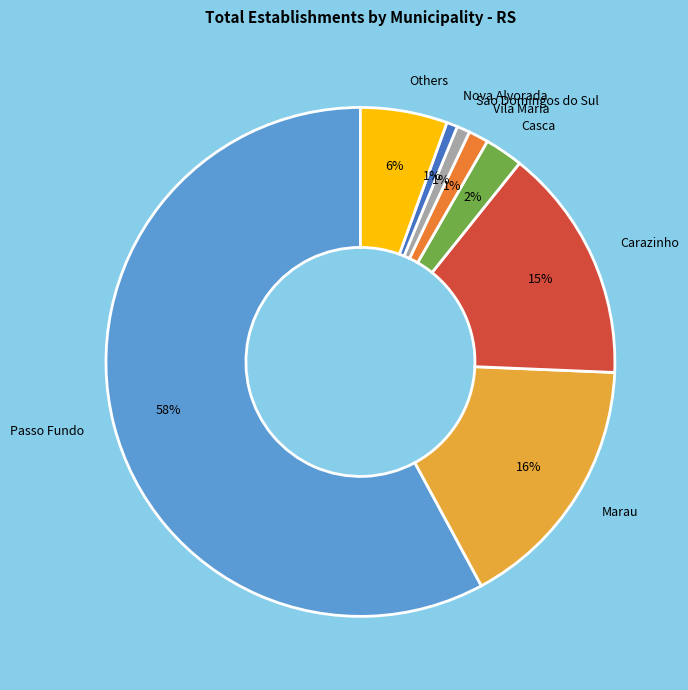

To the nearest percent, what is the average slice percentage?

12%